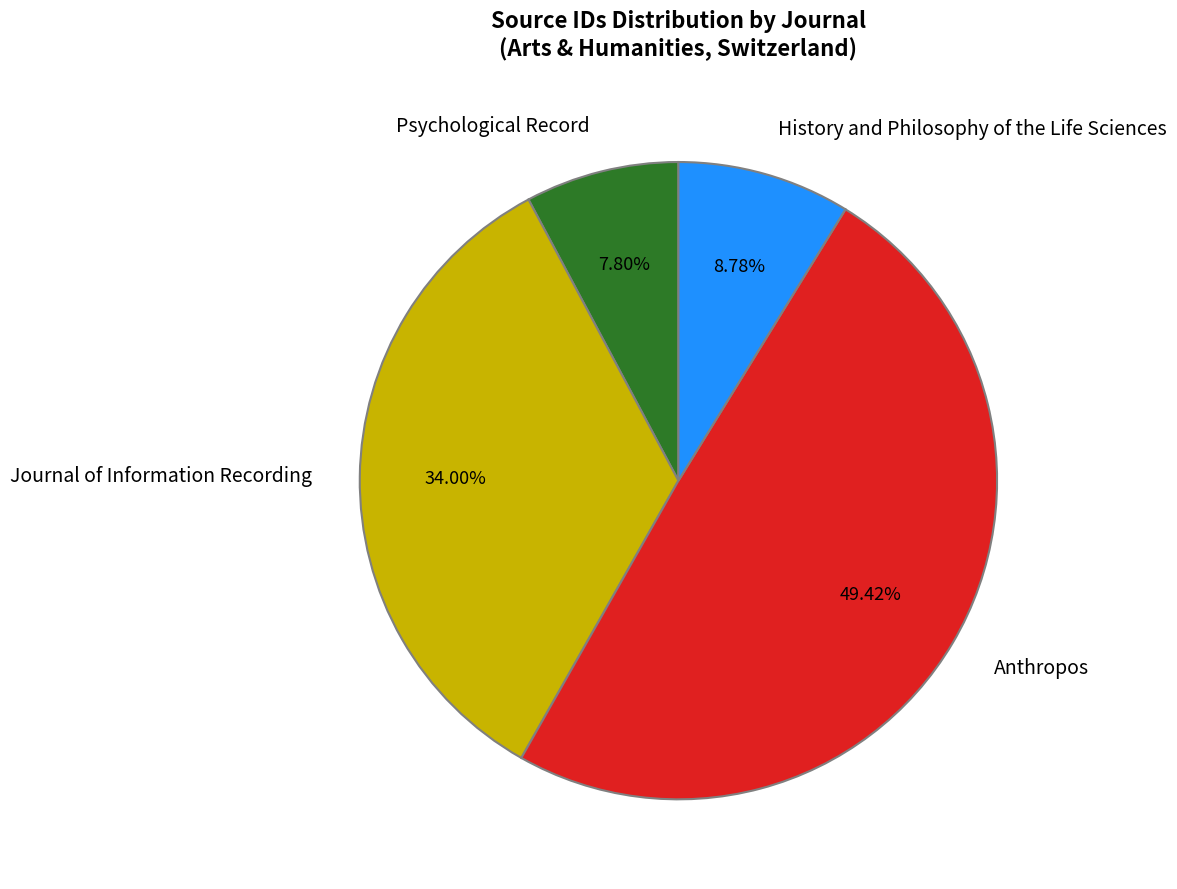

How many slices are in this pie chart?

4